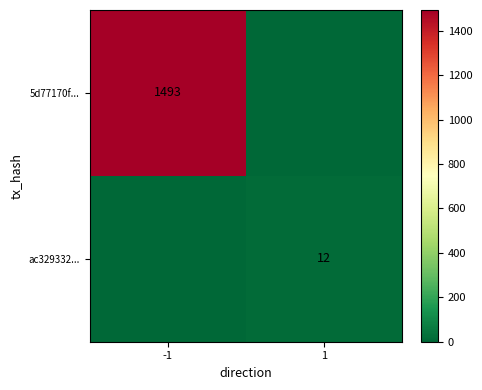

Is the value of ac329332... at 1 greater than the value of 5d77170f... at -1?

No